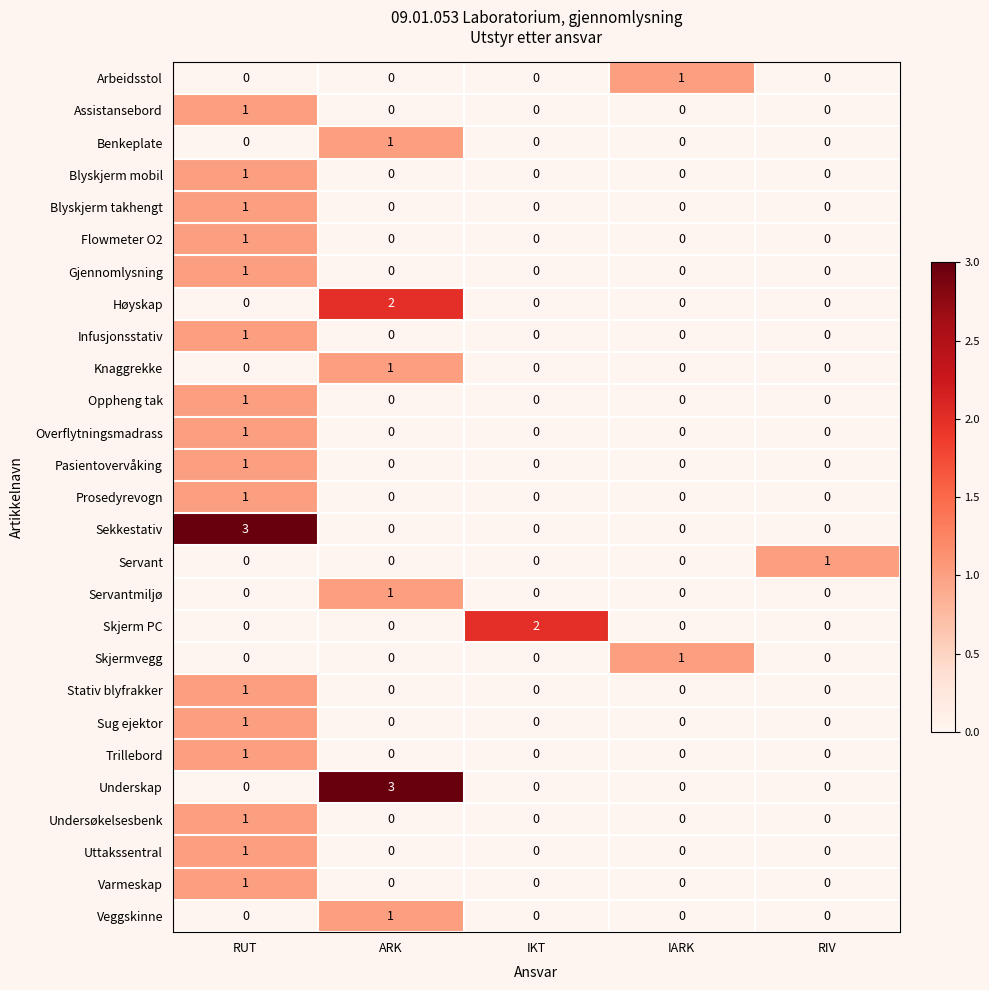

What is the sum of all Underskap values?

3